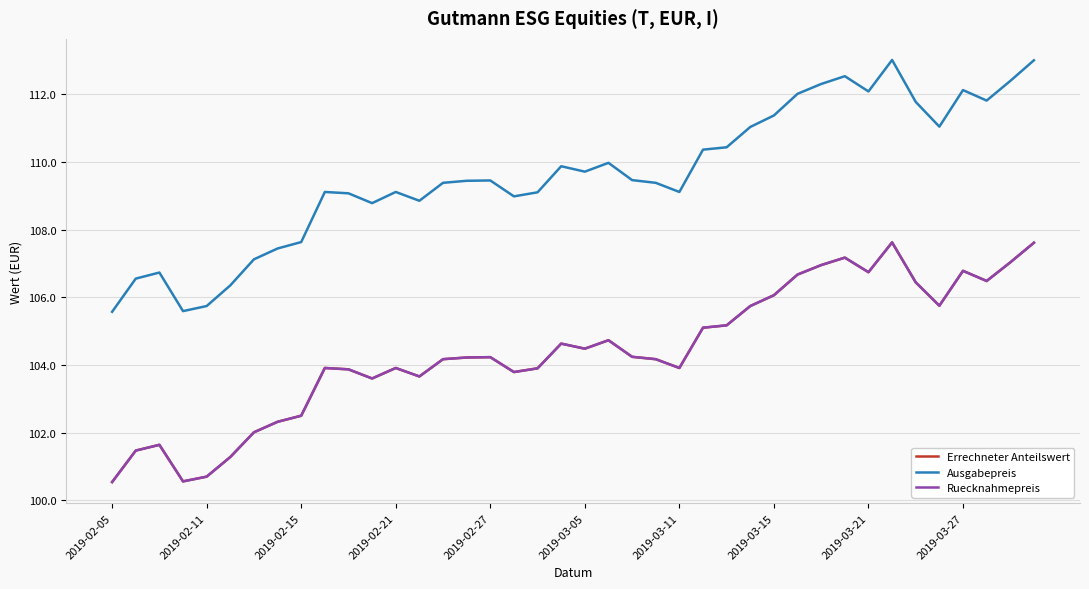

Is this an area chart (filled region under the line)?

No